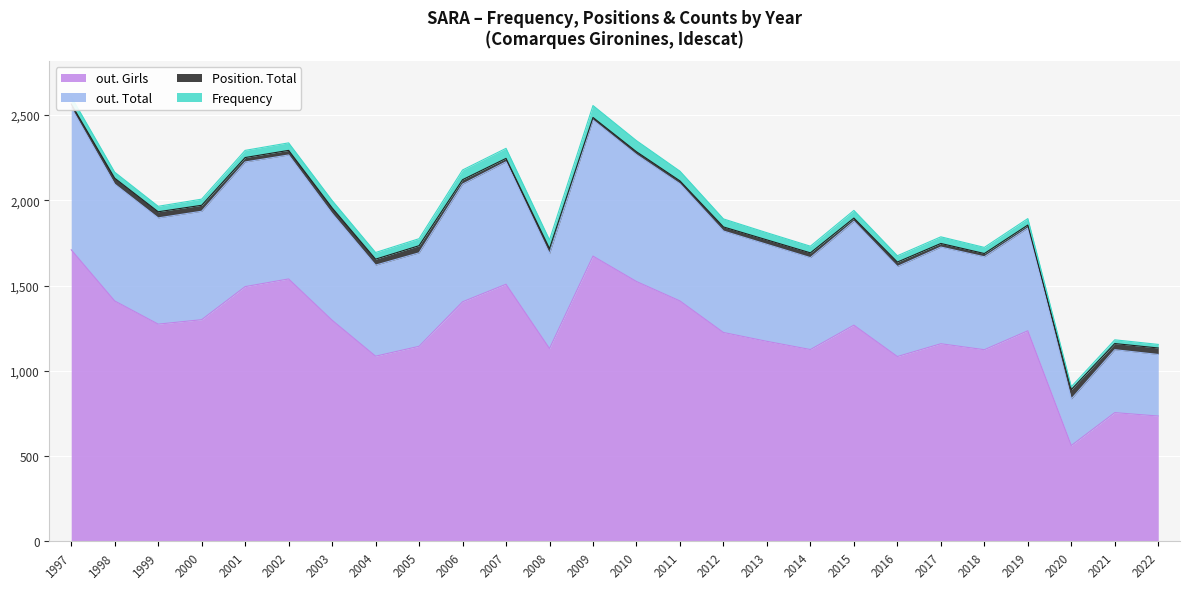

What is the difference between the second highest and second lowest values in the out. Girls series?

938